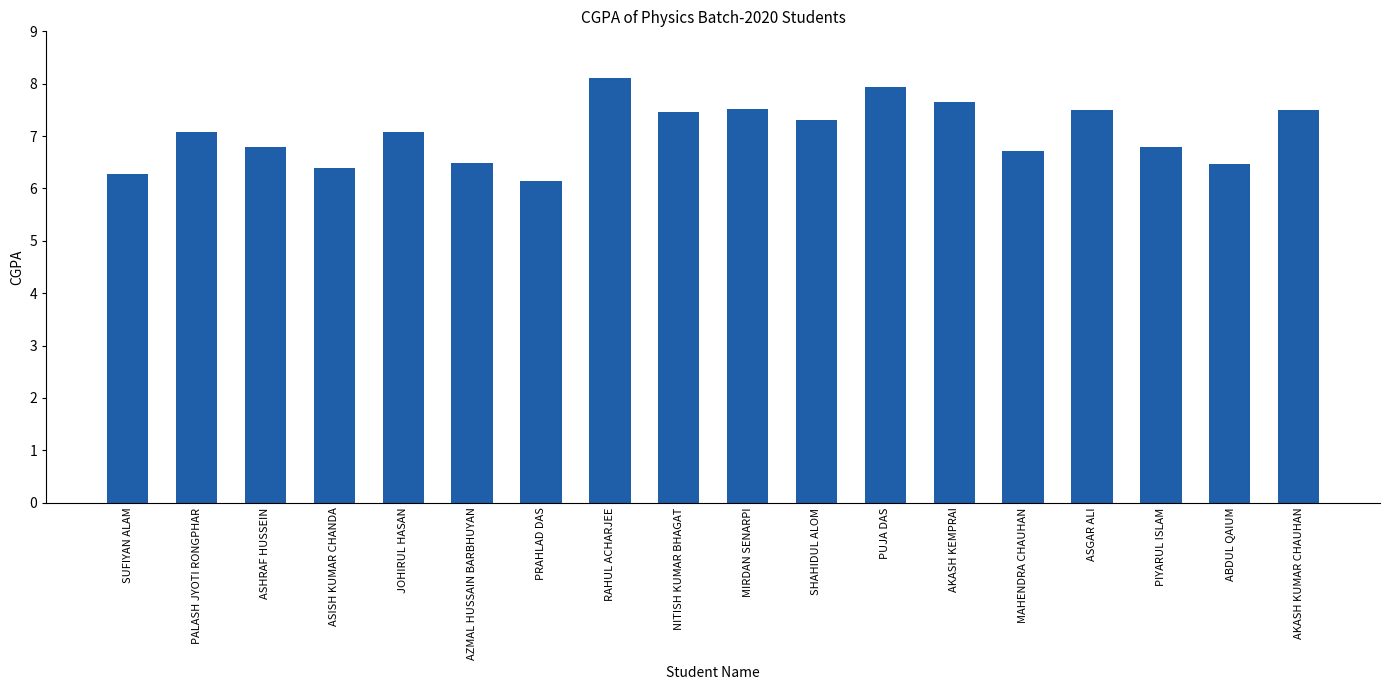

What is the approximate value at ASHRAF HUSSEIN?

6.8